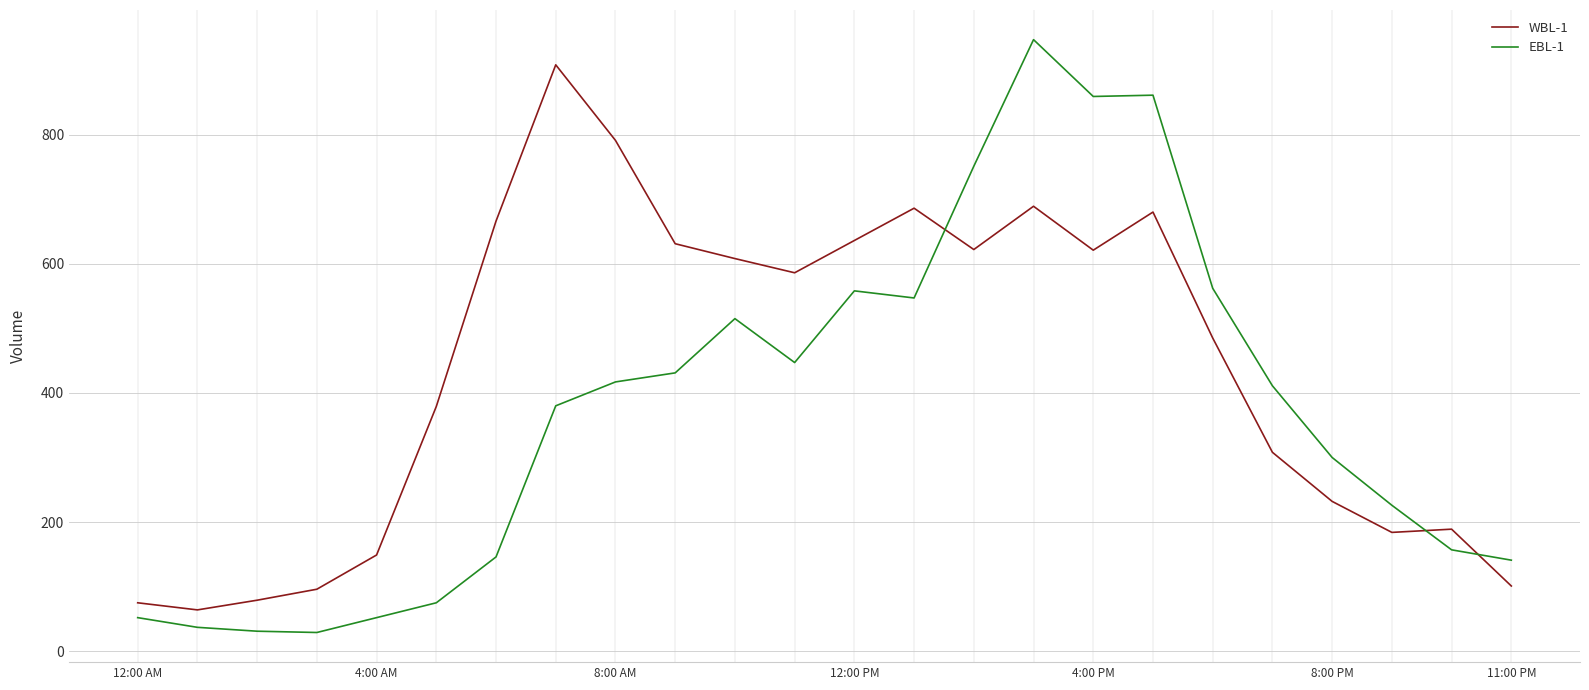

Which series has the largest total across all categories?

WBL-1